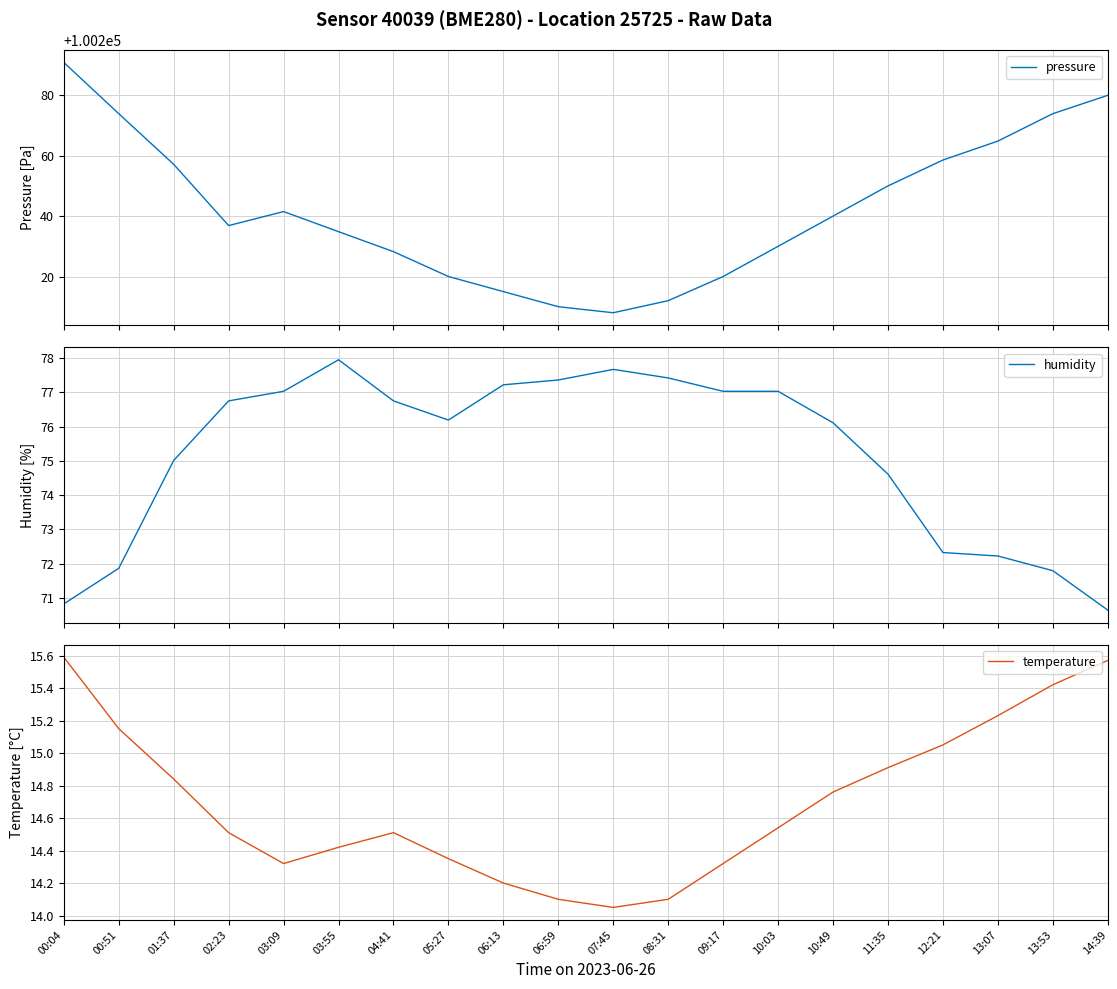

What is the highest value of the pressure series?

100290.9